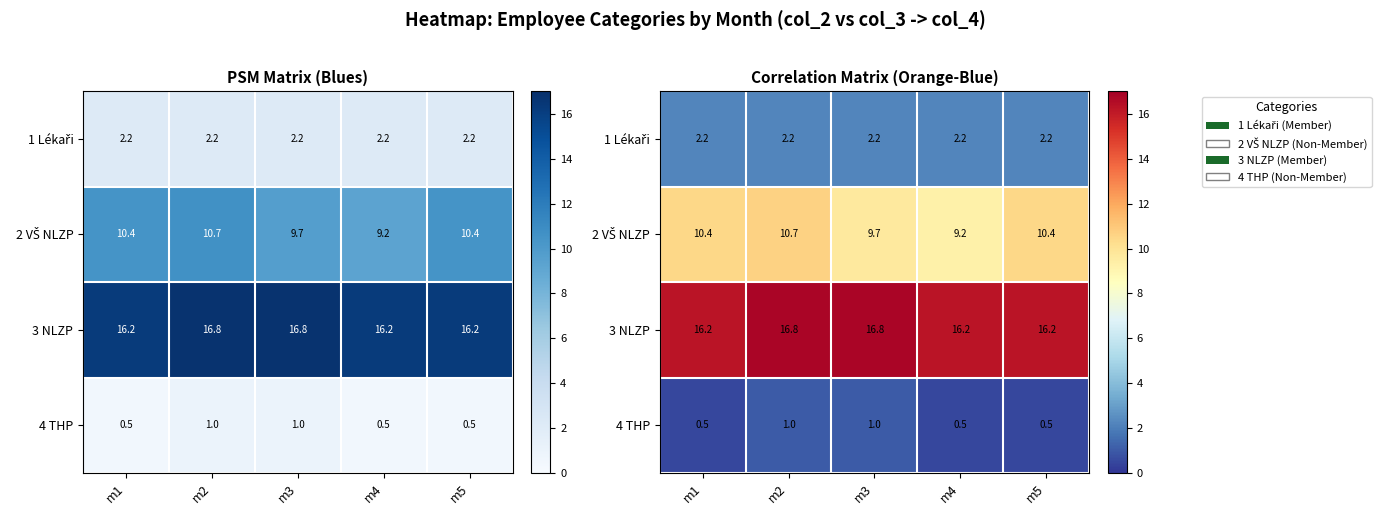

Is the value of 4 THP at m1 greater than the value of 2 VŠ NLZP at m5?

No